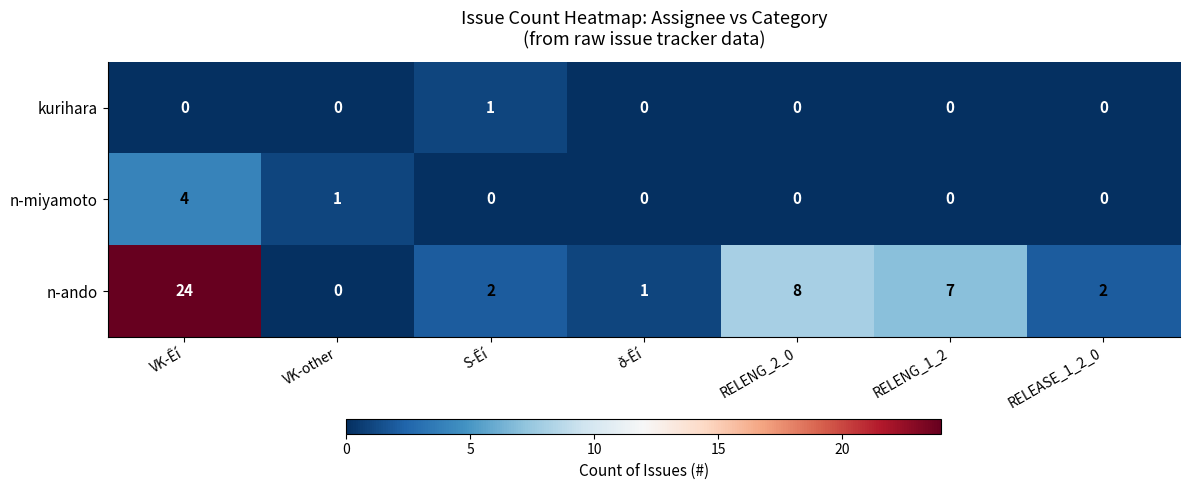

Reading right to left, what are all the values shown in this chart?

kurihara: RELEASE_1_2_0=0	RELENG_1_2=0	RELENG_2_0=0	ð-Êí=0	S-Êí=1	VK-other=0	VK-Êí=0
n-miyamoto: RELEASE_1_2_0=0	RELENG_1_2=0	RELENG_2_0=0	ð-Êí=0	S-Êí=0	VK-other=1	VK-Êí=4
n-ando: RELEASE_1_2_0=2	RELENG_1_2=7	RELENG_2_0=8	ð-Êí=1	S-Êí=2	VK-other=0	VK-Êí=24